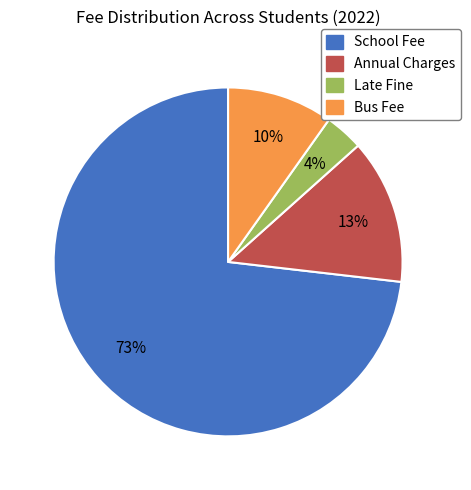

Rank the categories by value from highest to lowest.

School Fee, Annual Charges, Bus Fee, Late Fine